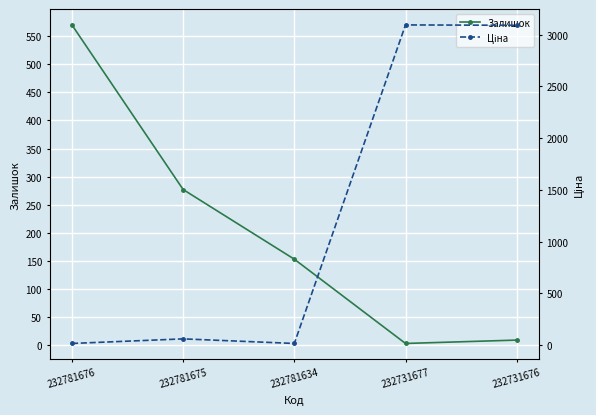

What is the difference between the Ціна values at 232731677 and 232781634?

3079.1